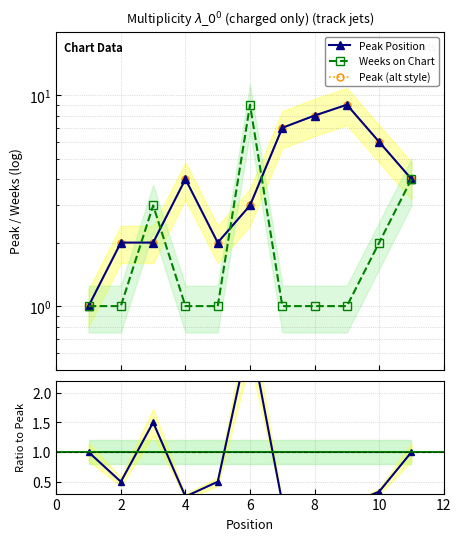

The value of Peak (alt style) at 6 is 0.8. True or false?

False